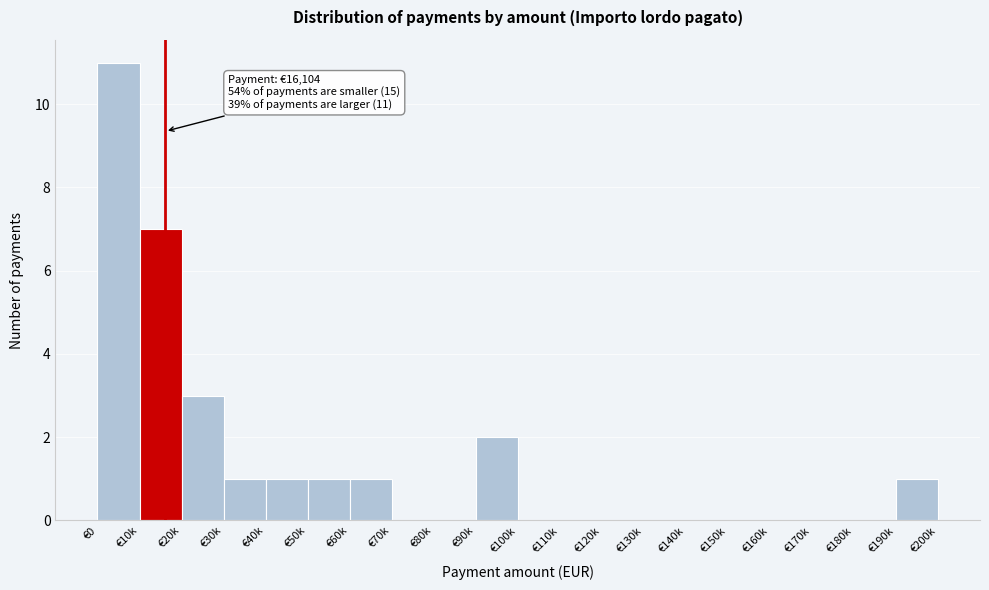

Reading left to right, list all the values displayed in this chart.

€0=11	€10k=7	€20k=3	€30k=1	€40k=1	€50k=1	€60k=1	€70k=0	€80k=0	€90k=2	€100k=0	€110k=0	€120k=0	€130k=0	€140k=0	€150k=0	€160k=0	€170k=0	€180k=0	€190k=1